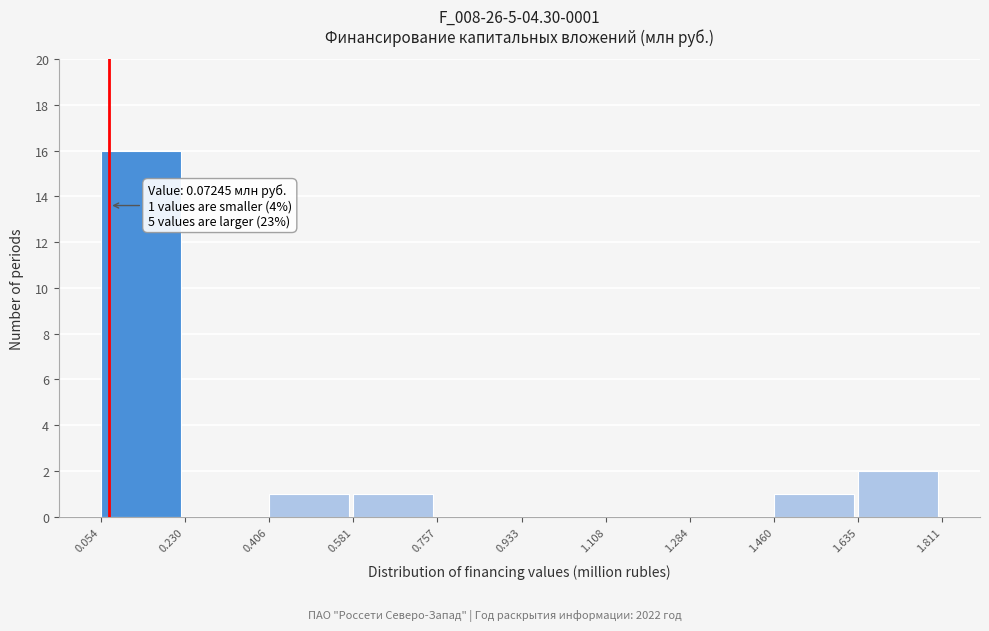

Over which range of the x-axis is the bar tallest?

0.054 to 0.230